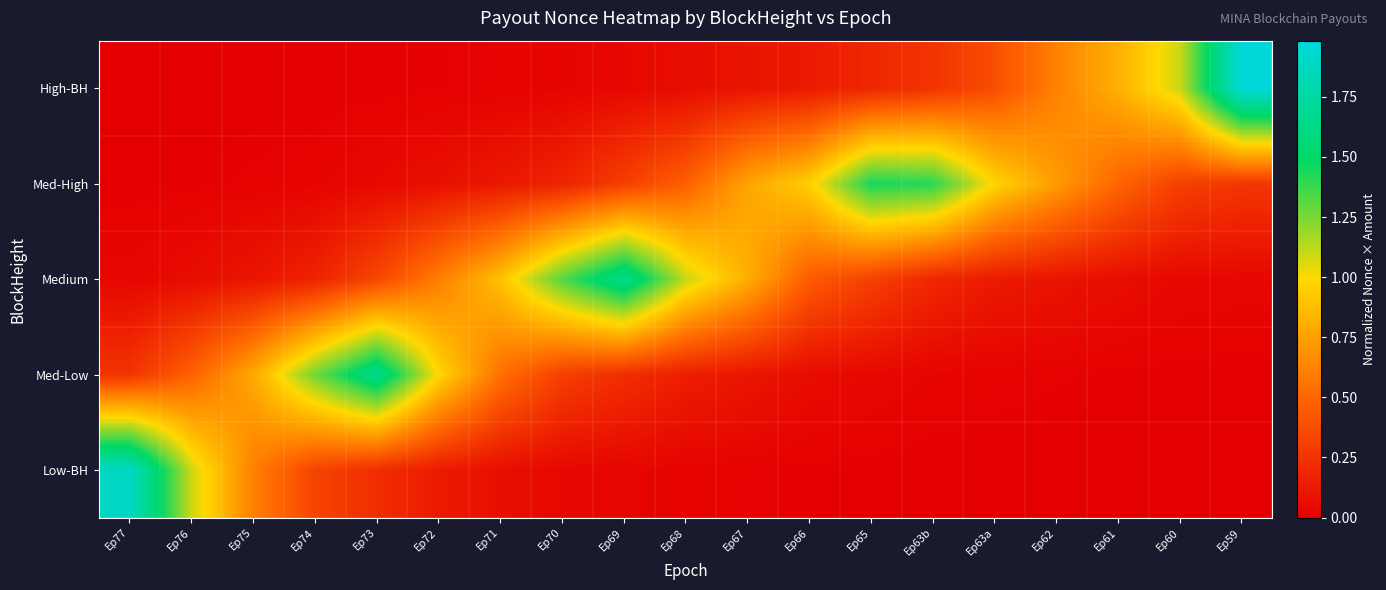

Reading left to right, transcribe all the data shown in this chart.

High-BH: Ep77=0.0	Ep76=0.0	Ep75=0.0	Ep74=0.0	Ep73=0.0	Ep72=0.0	Ep71=0.0	Ep70=0.0	Ep69=0.0	Ep68=0.1	Ep67=0.1	Ep66=0.1	Ep65=0.2	Ep63b=0.3	Ep63a=0.4	Ep62=0.6	Ep61=0.8	Ep60=1.1	Ep59=2.0
Med-High: Ep77=0.0	Ep76=0.0	Ep75=0.0	Ep74=0.0	Ep73=0.0	Ep72=0.1	Ep71=0.1	Ep70=0.2	Ep69=0.3	Ep68=0.5	Ep67=0.8	Ep66=1.0	Ep65=1.4	Ep63b=1.4	Ep63a=1.0	Ep62=0.7	Ep61=0.5	Ep60=0.3	Ep59=0.3
Medium: Ep77=0.0	Ep76=0.1	Ep75=0.1	Ep74=0.2	Ep73=0.3	Ep72=0.6	Ep71=0.9	Ep70=1.3	Ep69=1.7	Ep68=1.1	Ep67=0.8	Ep66=0.4	Ep65=0.3	Ep63b=0.2	Ep63a=0.1	Ep62=0.1	Ep61=0.1	Ep60=0.0	Ep59=0.0
Med-Low: Ep77=0.3	Ep76=0.5	Ep75=0.8	Ep74=1.3	Ep73=1.7	Ep72=1.0	Ep71=0.5	Ep70=0.3	Ep69=0.2	Ep68=0.1	Ep67=0.1	Ep66=0.1	Ep65=0.0	Ep63b=0.0	Ep63a=0.0	Ep62=0.0	Ep61=0.0	Ep60=0.0	Ep59=0.0
Low-BH: Ep77=1.9	Ep76=1.1	Ep75=0.6	Ep74=0.3	Ep73=0.2	Ep72=0.1	Ep71=0.1	Ep70=0.0	Ep69=0.0	Ep68=0.0	Ep67=0.0	Ep66=0.0	Ep65=0.0	Ep63b=0.0	Ep63a=0.0	Ep62=0.0	Ep61=0.0	Ep60=0.0	Ep59=0.0